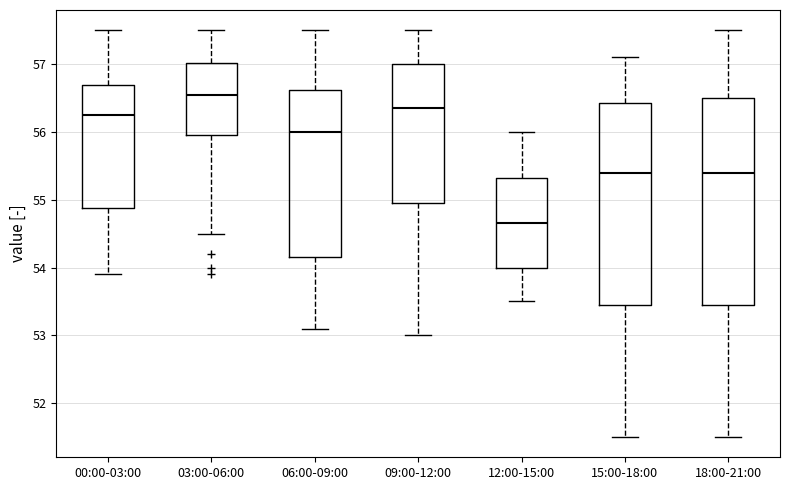

Reading left to right, read every box against the y-axis: the position of its median line, the range the box covers, and the ends of its whiskers. The values are not printed on the chart, so give them approximately, as read against the axis.

00:00-03:00: median 56.3, box 54.9 to 56.7, whiskers 53.9 to 57.5
03:00-06:00: median 56.6, box 56.0 to 57.0, whiskers 54.5 to 57.5
06:00-09:00: median 56.0, box 54.2 to 56.6, whiskers 53.1 to 57.5
09:00-12:00: median 56.4, box 55.0 to 57.0, whiskers 53.0 to 57.5
12:00-15:00: median 54.7, box 54.0 to 55.3, whiskers 53.5 to 56.0
15:00-18:00: median 55.4, box 53.5 to 56.4, whiskers 51.5 to 57.1
18:00-21:00: median 55.4, box 53.5 to 56.5, whiskers 51.5 to 57.5